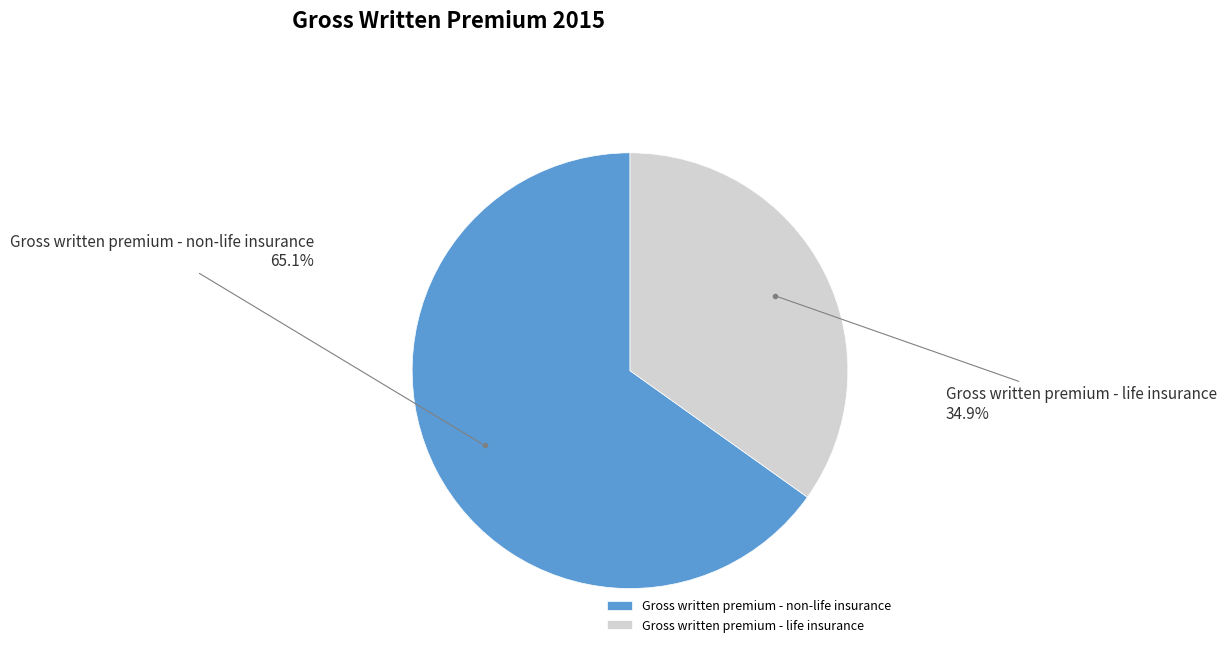

How much of the chart is everything except Gross written premium - non-life insurance?

34.9%